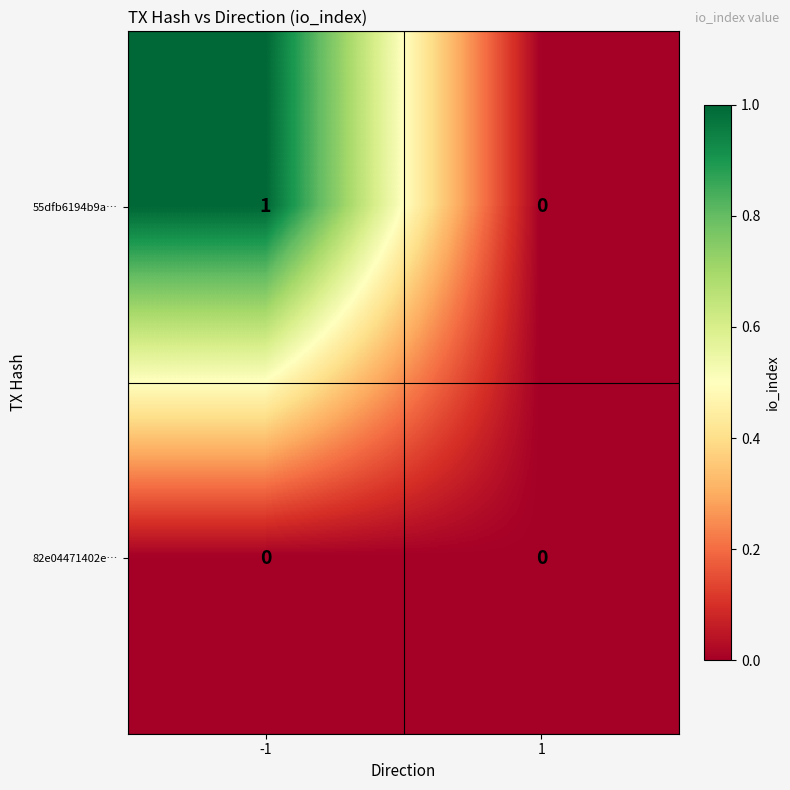

Rank the series by their average value, from lowest to highest.

82e04471402e…, 55dfb6194b9a…